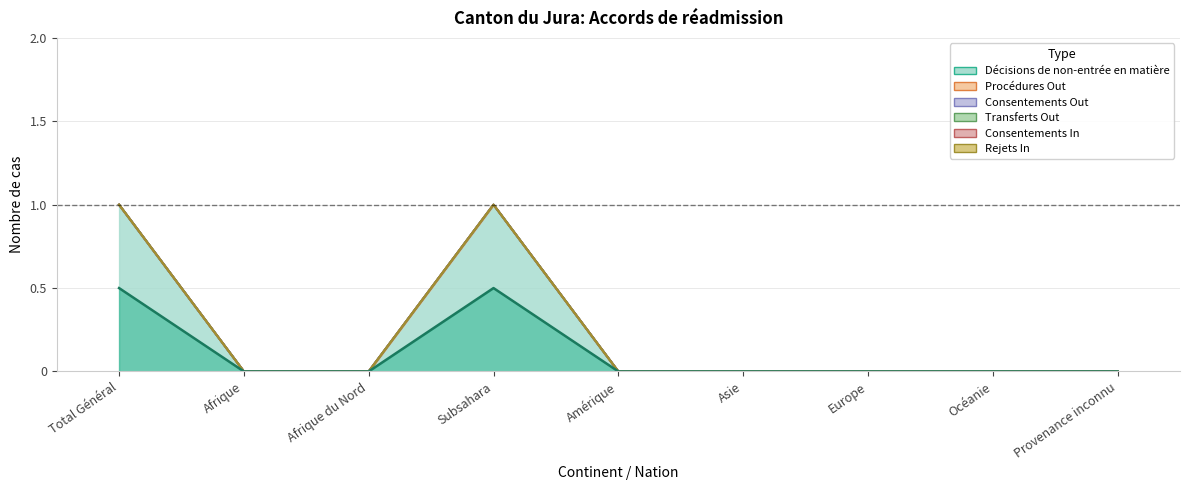

What is the label of the 1st point from the right?

Provenance inconnu